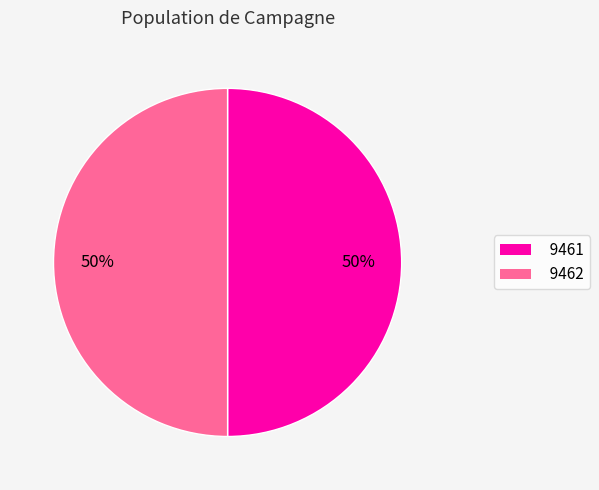

Do 9461 and 9462 together represent more than half of the pie?

Yes